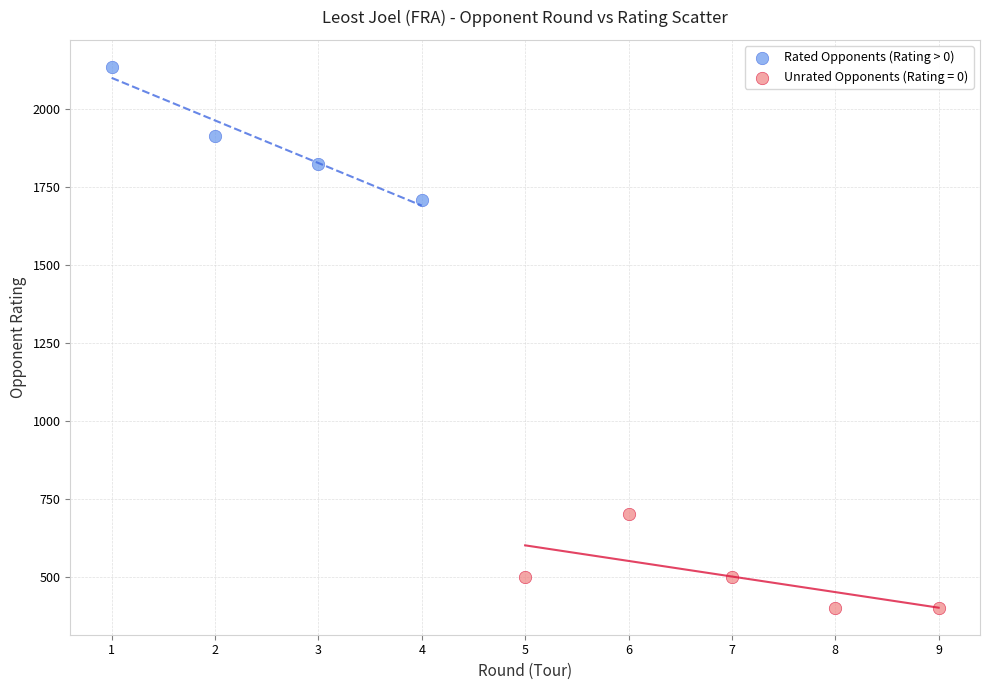

Which series reaches the minimum Y coordinate?

Unrated Opponents (Rating = 0)